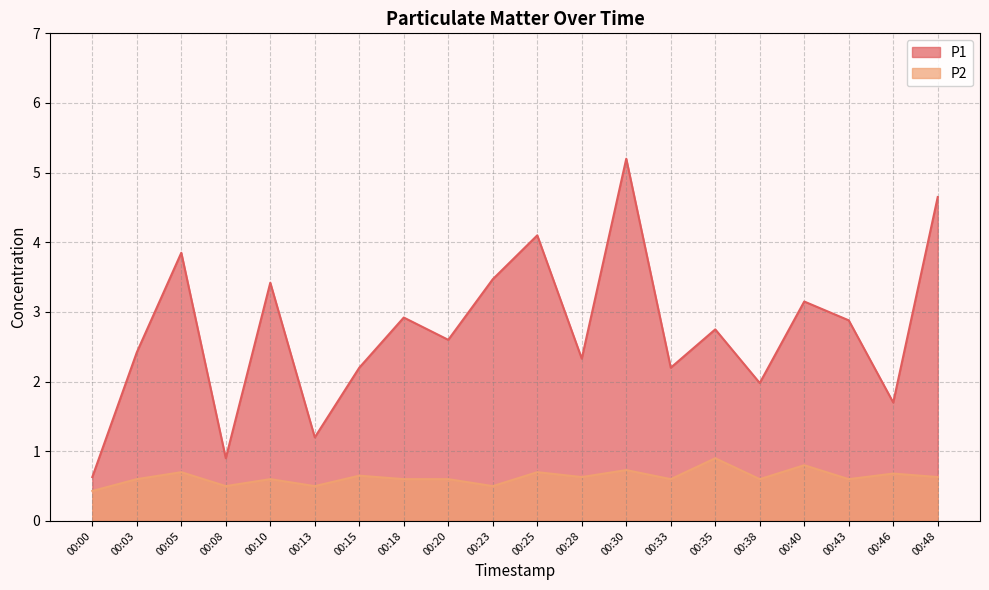

True or false: P1 and P2 intersect in this chart.

False